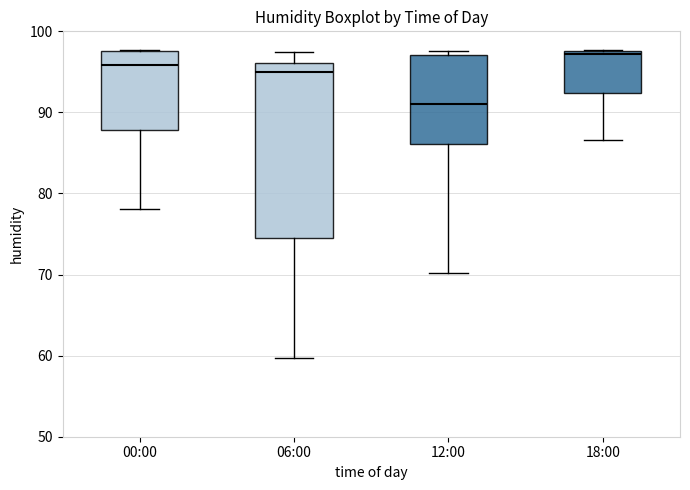

Which box is the tallest, from its lower edge to its upper edge?

06:00